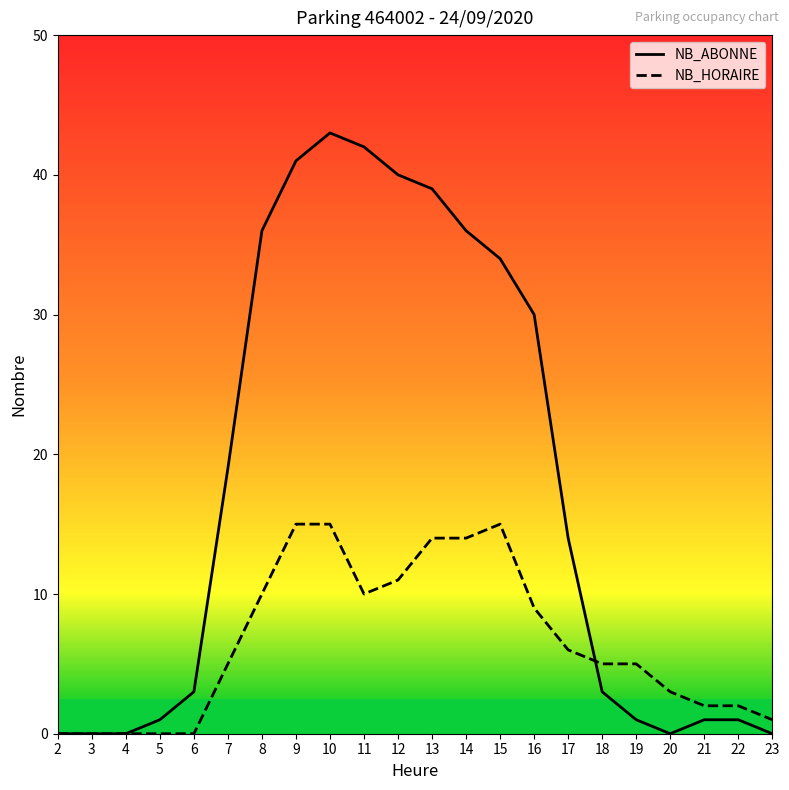

Between which two adjacent categories do NB_ABONNE and NB_HORAIRE first intersect?

17 and 18